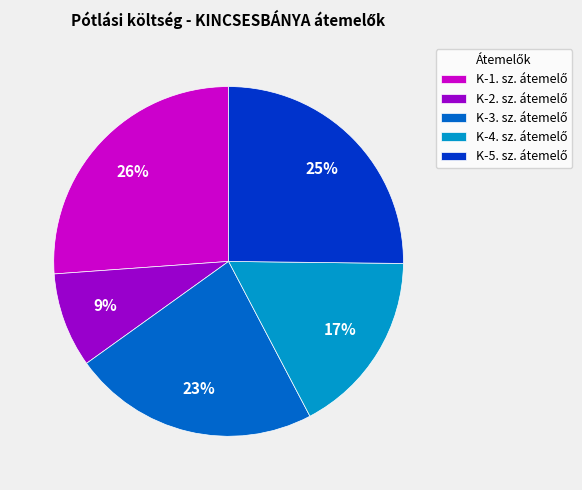

To the nearest percent, what is the average slice percentage?

20%